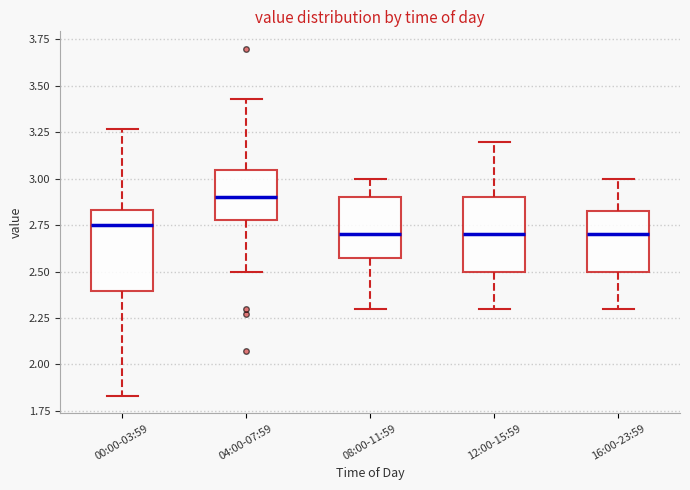

Reading left to right, read every box against the y-axis: the position of its median line, the range the box covers, and the ends of its whiskers. The values are not printed on the chart, so give them approximately, as read against the axis.

00:00-03:59: median 2.75, box 2.40 to 2.85, whiskers 1.85 to 3.25
04:00-07:59: median 2.90, box 2.80 to 3.05, whiskers 2.50 to 3.45
08:00-11:59: median 2.70, box 2.60 to 2.90, whiskers 2.30 to 3.00
12:00-15:59: median 2.70, box 2.50 to 2.90, whiskers 2.30 to 3.20
16:00-23:59: median 2.70, box 2.50 to 2.85, whiskers 2.30 to 3.00